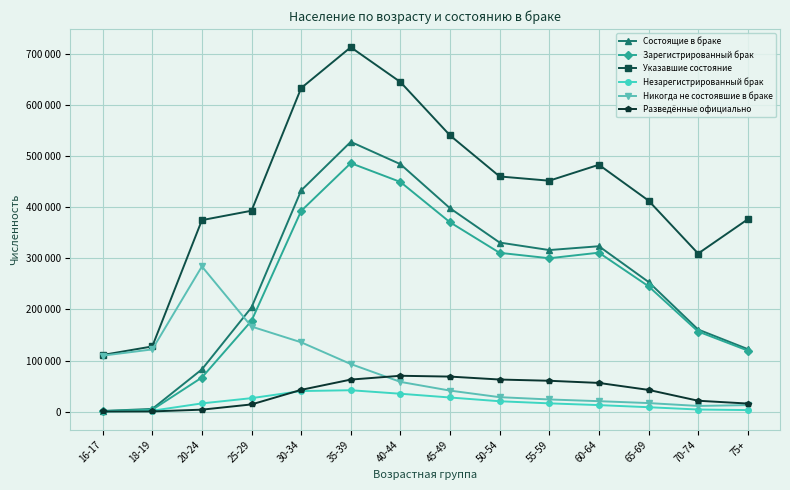

What is the spread (max minus min) of values at 60-64?

470947